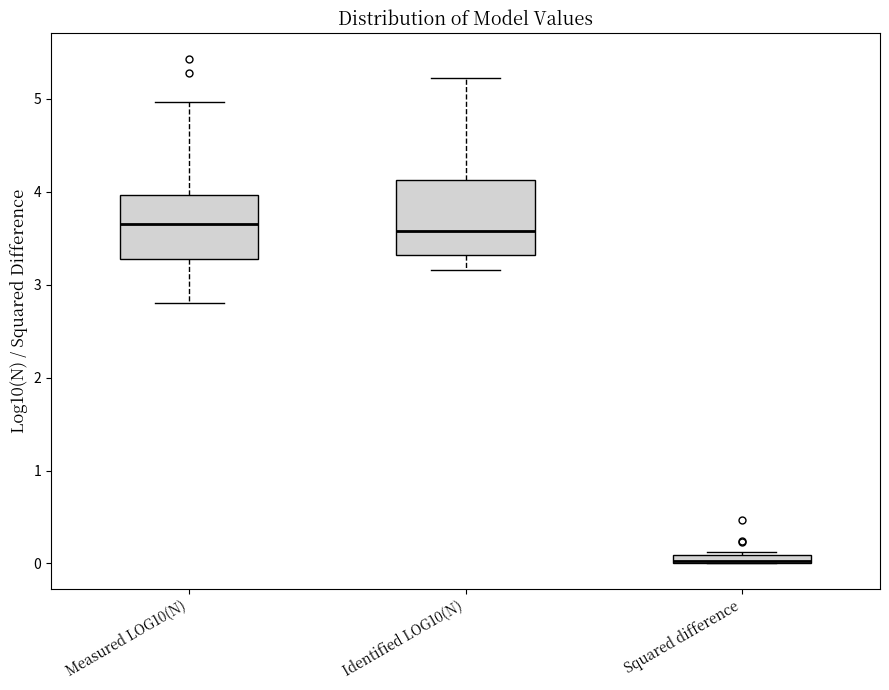

Comparing the boxes themselves (not the whiskers), which one is the tallest?

Identified LOG10(N)